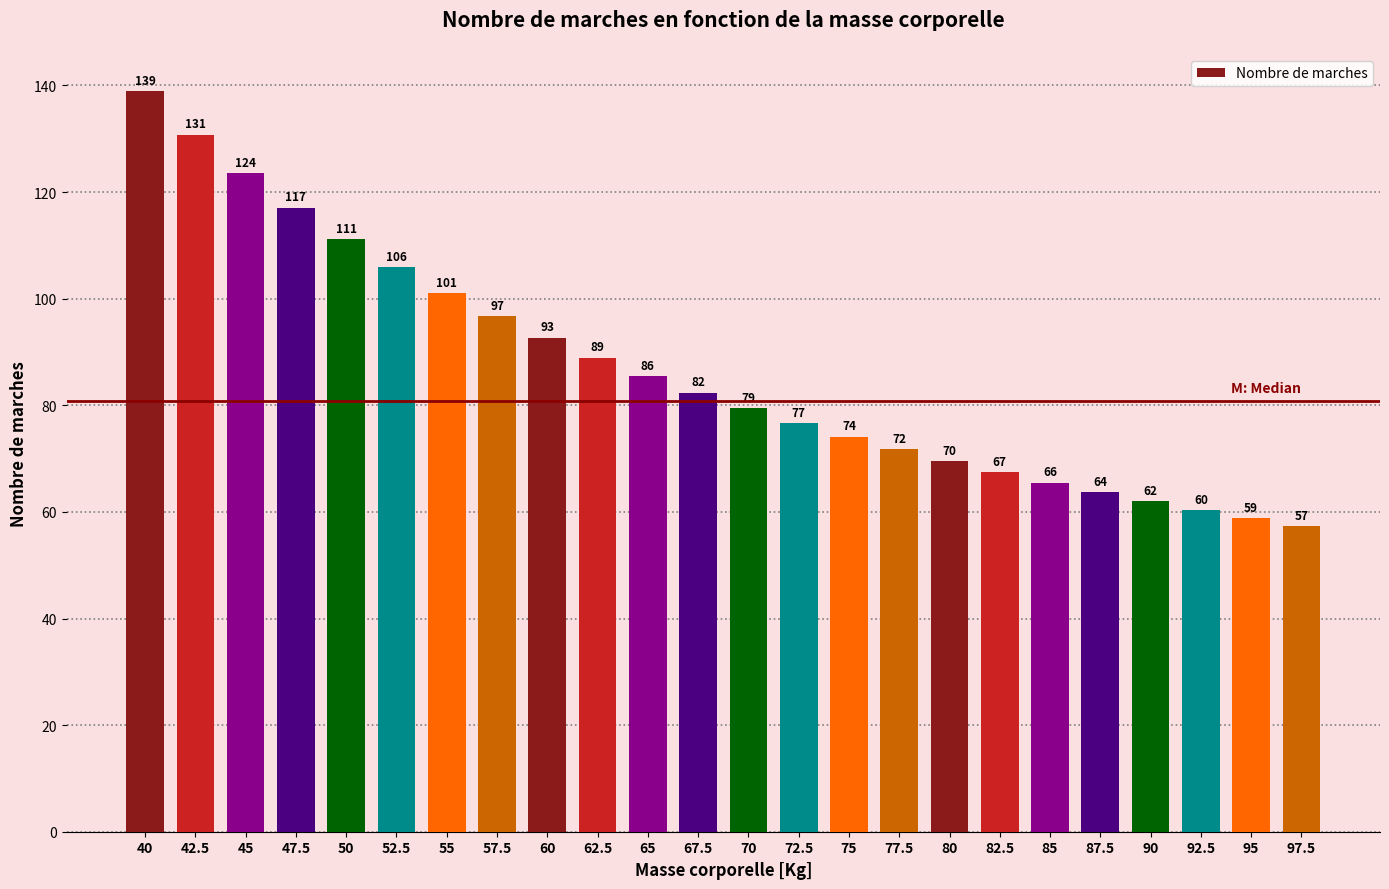

The value at 57.5 is 36.4. True or false?

False